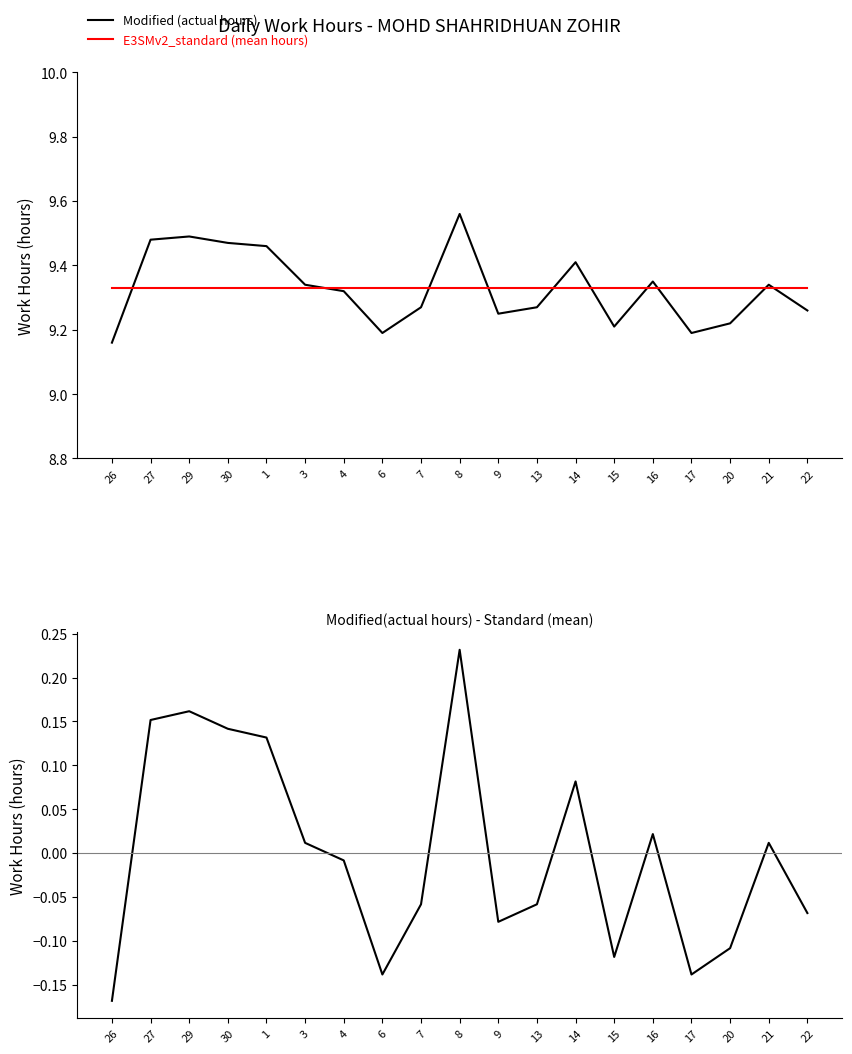

True or false: Modified(actual)-Standard (diff) has a value of 0.2 at 1.

False